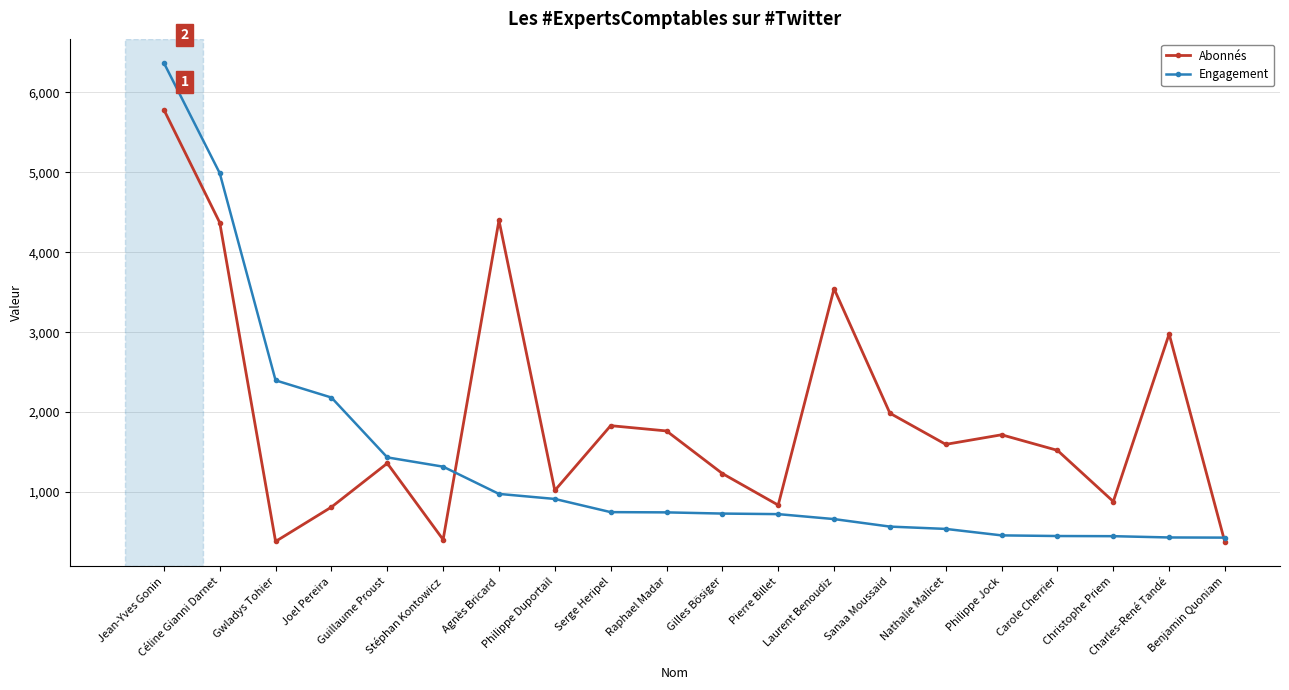

Where is the first local maximum for Abonnés?

Guillaume Proust